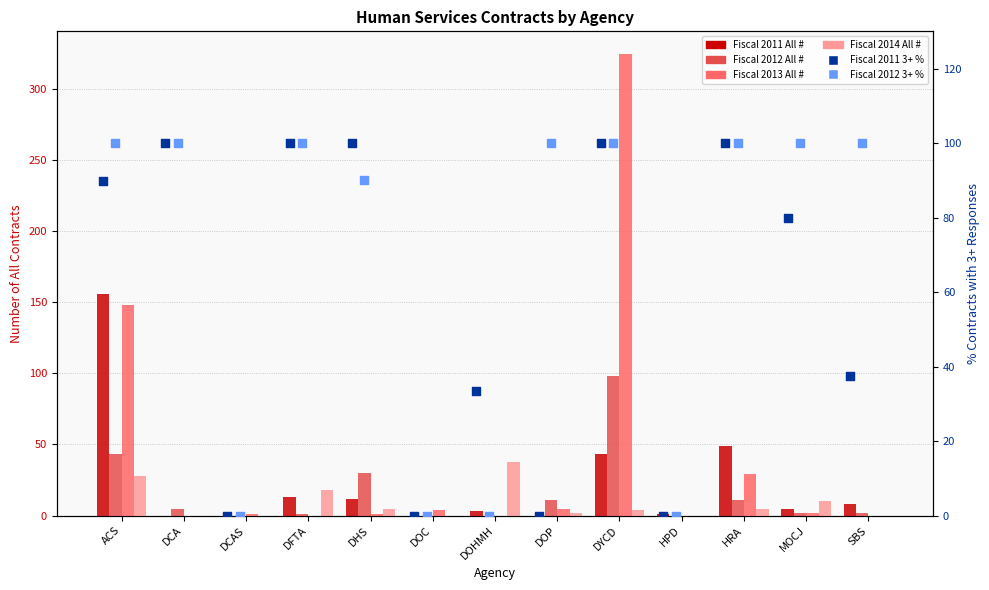

At which category is the sum across all series the highest?

DYCD